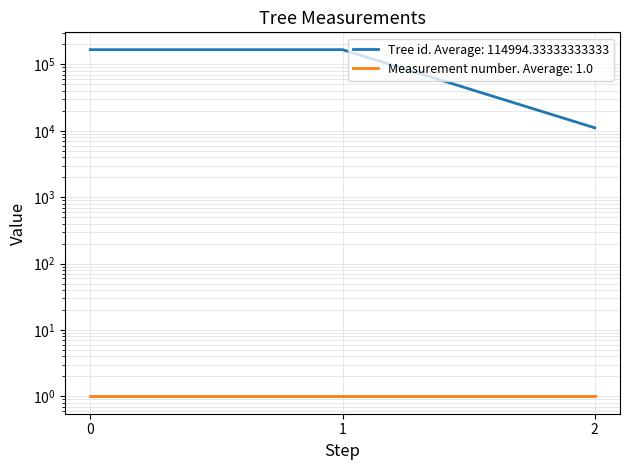

Reading left to right, what are all the values shown in this chart?

166942	166943	11098